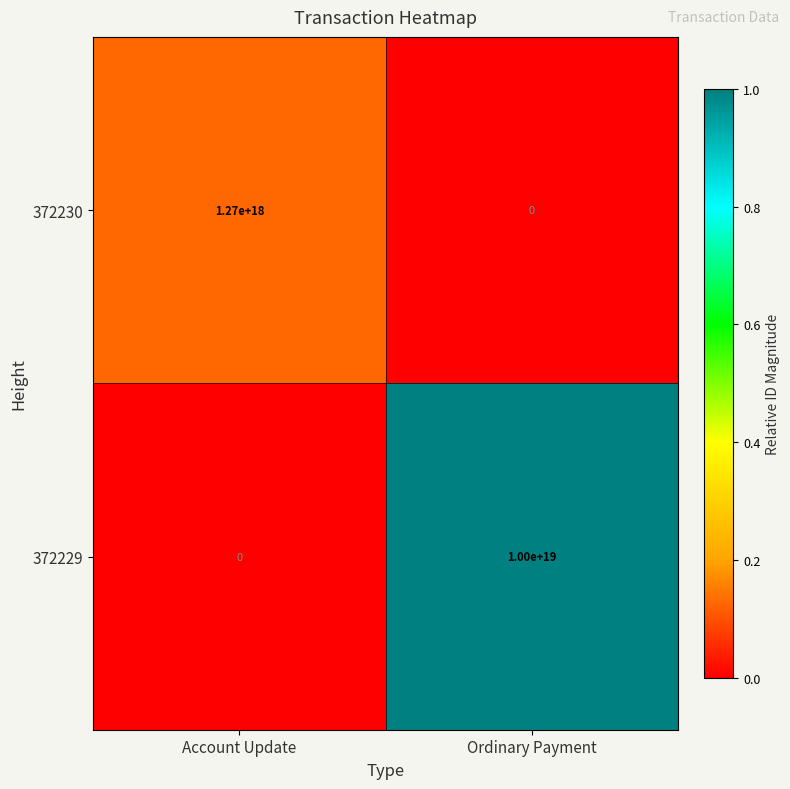

Rank the series at Account Update from highest to lowest value.

372230, 372229